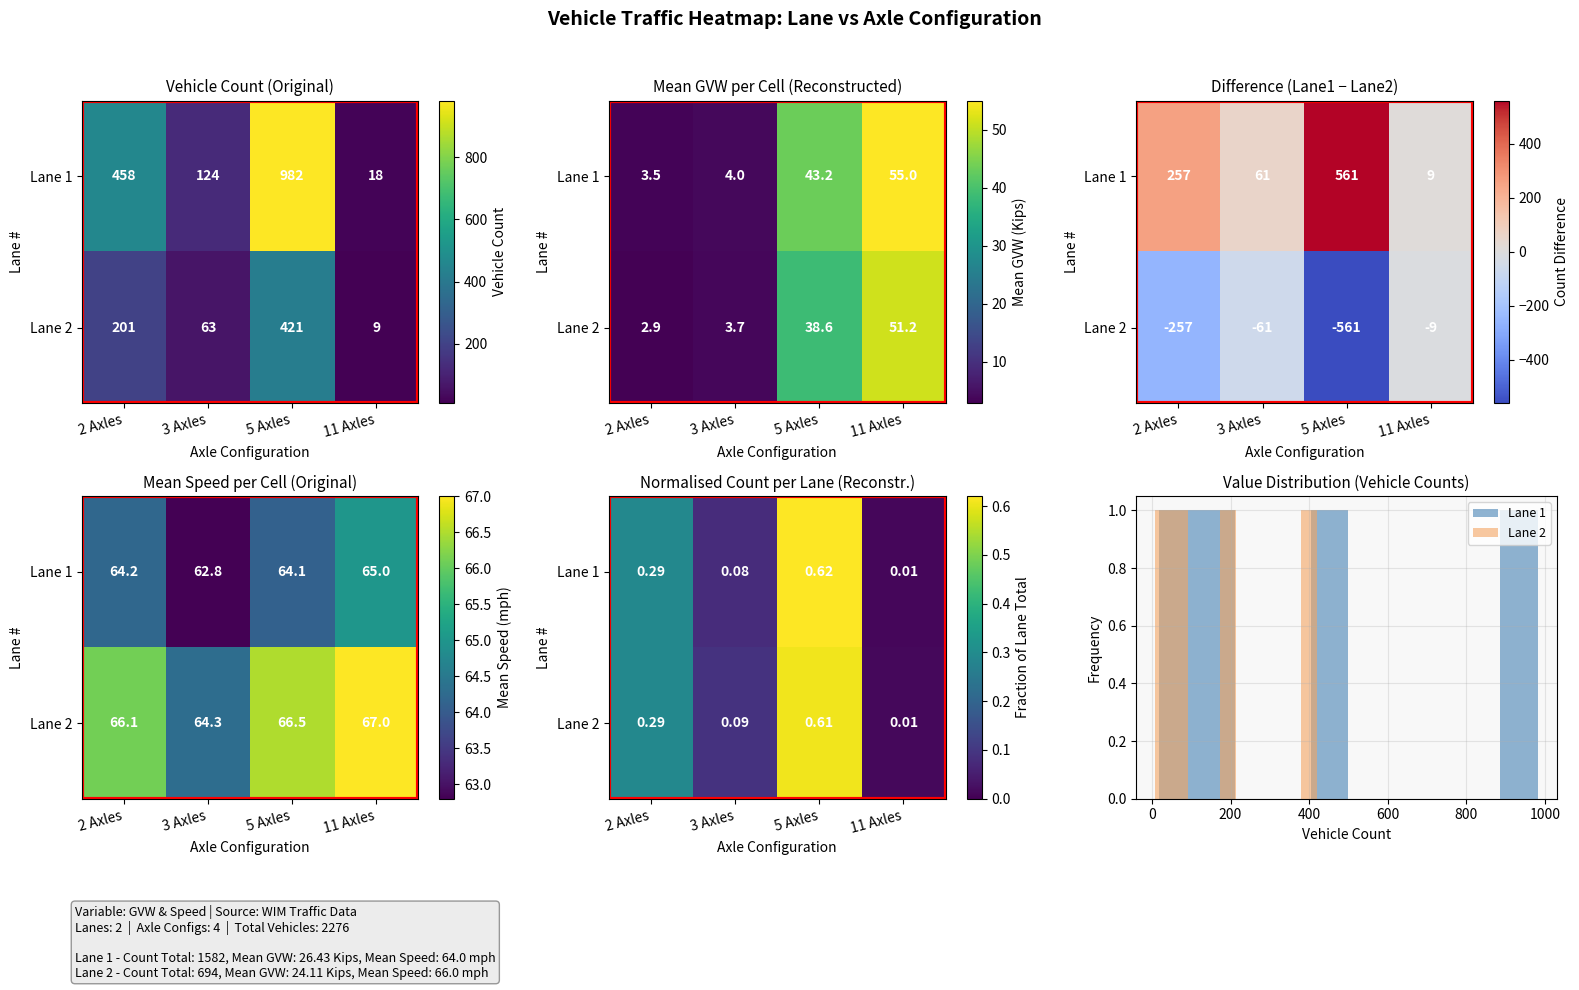

Is it true that Lane 2 equals 0.1 at 2 Axles?

False